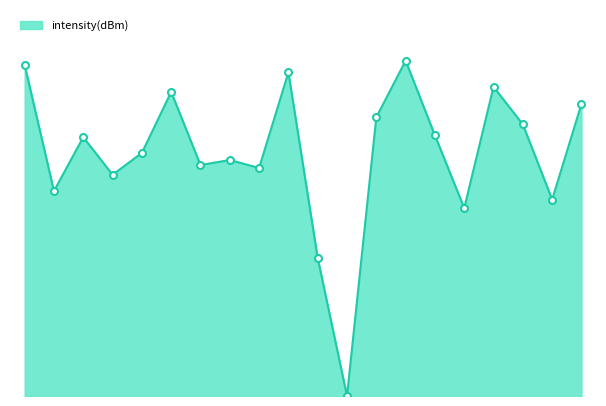

Does the chart have visible grid lines?

No